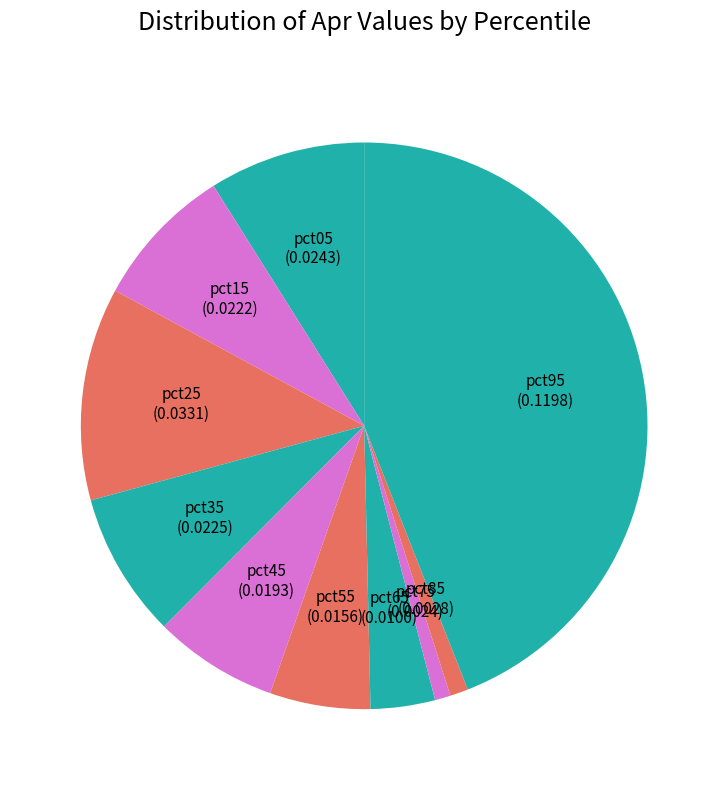

How many slices are in this pie chart?

10